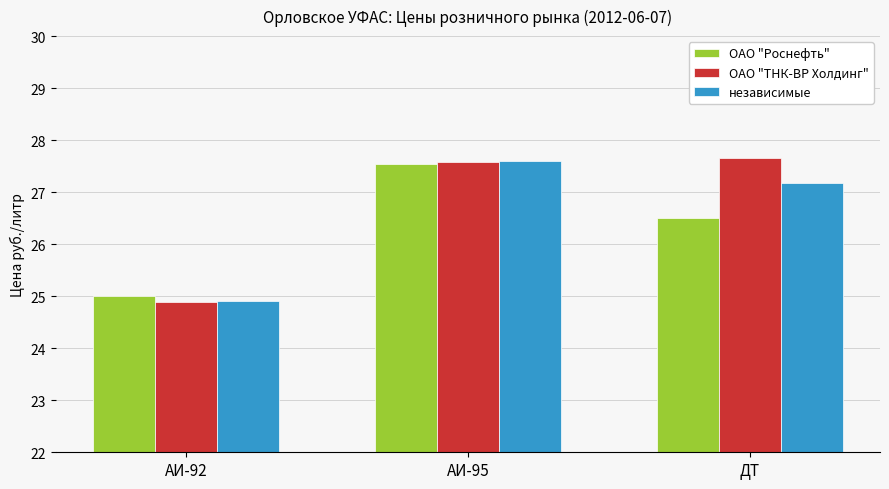

What is the difference between the maximum and second lowest values in the независимые series?

0.4